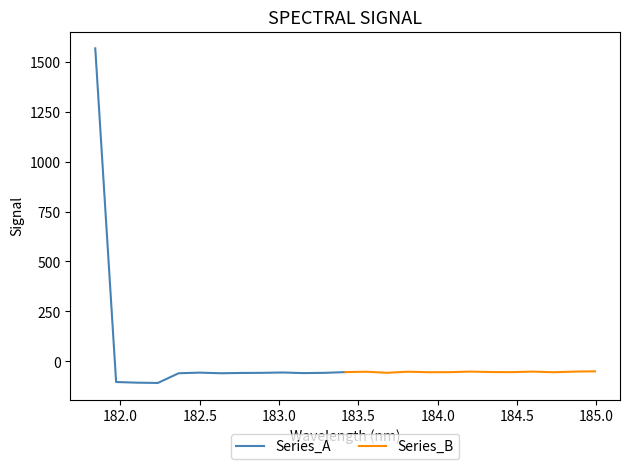

Reading left to right, extract all data points from this chart.

Series_A: 1566.6	-103.1	-106.4	-107.8	-59.3	-56.1	-59.2	-57.8	-57.2	-55.4	-58.5	-57.2	-53.6
Series_B: -53.6	-51.6	-57.0	-51.5	-54.2	-53.7	-51.0	-53.2	-53.6	-51.0	-54.2	-51.0	-49.6